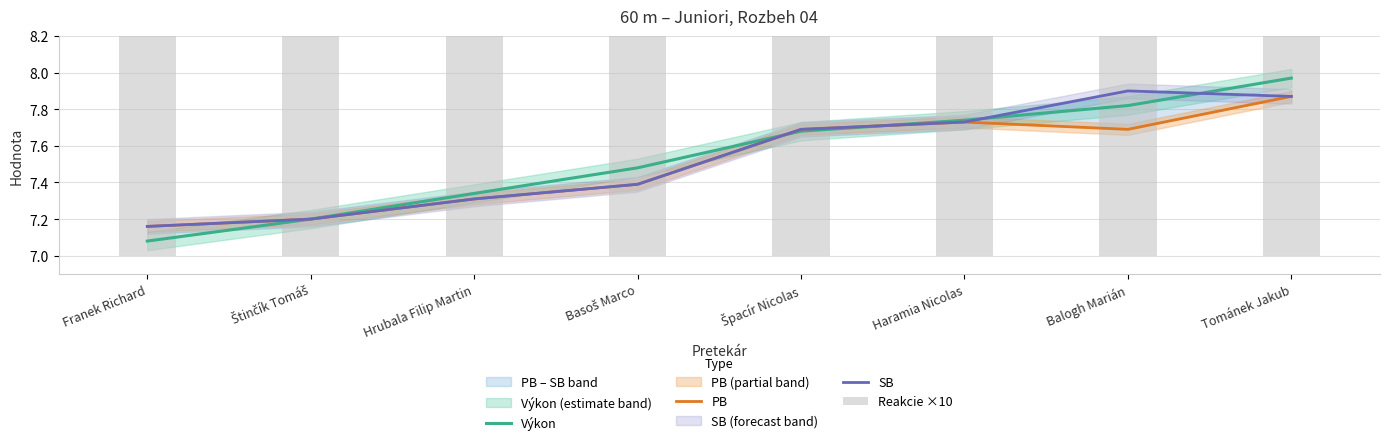

The Výkon series shows 12.3 at Basoš Marco. True or false?

False